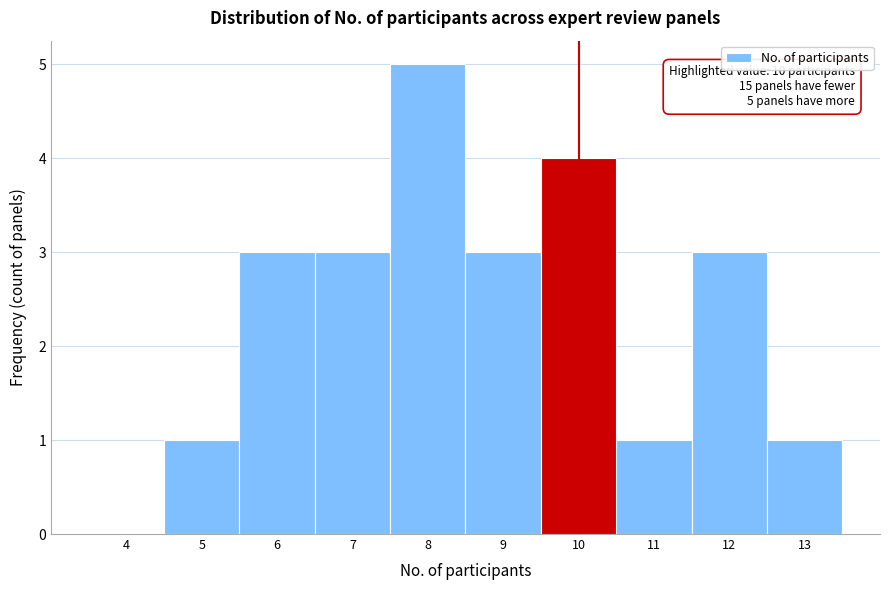

Reading right to left, what are all the values shown in this chart?

13=1	12=3	11=1	10=4	9=3	8=5	7=3	6=3	5=1	4=0